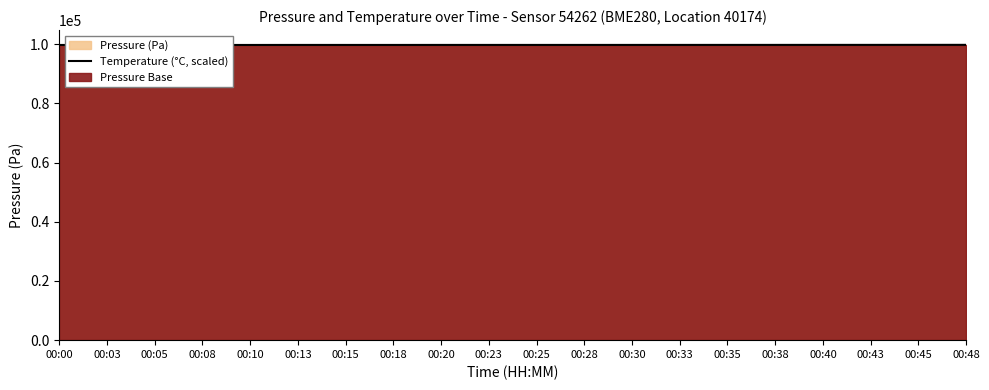

What is the sum of the values at 00:35 and 00:28?

199481.3